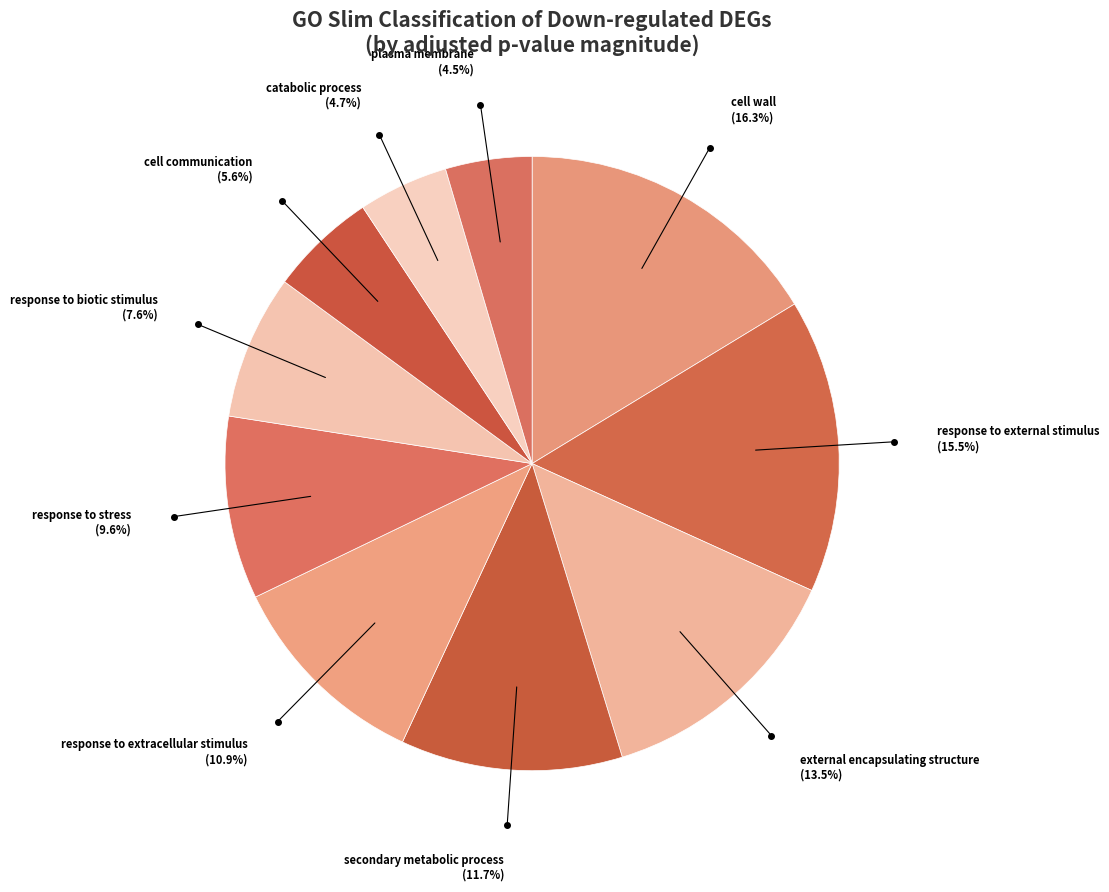

Between response to biotic stimulus and external encapsulating structure, which is larger?

external encapsulating structure